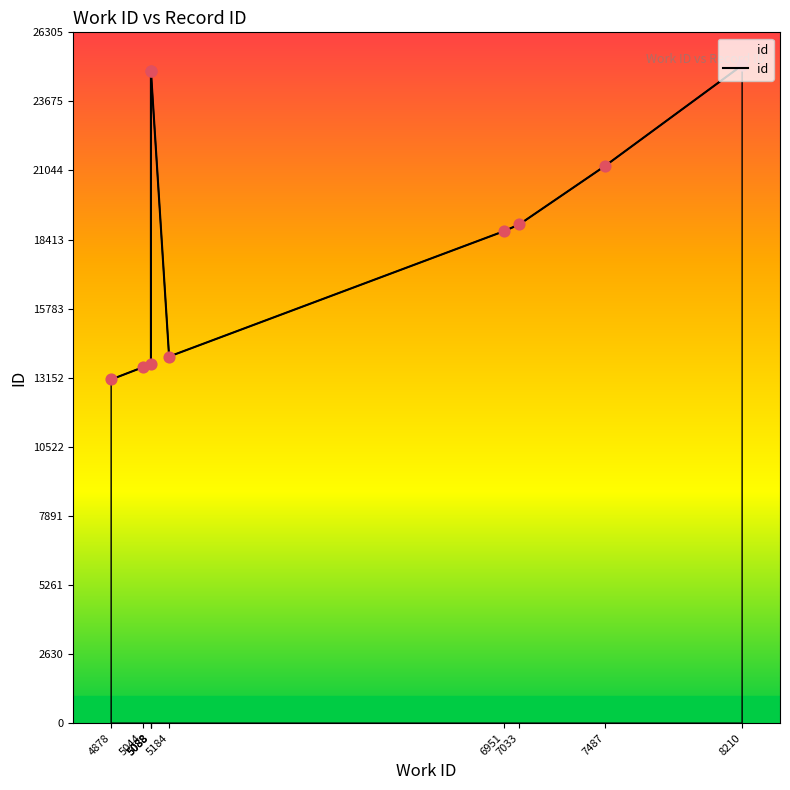

Approximately how many times larger is the value at 7033 compared to 7487?

0.9